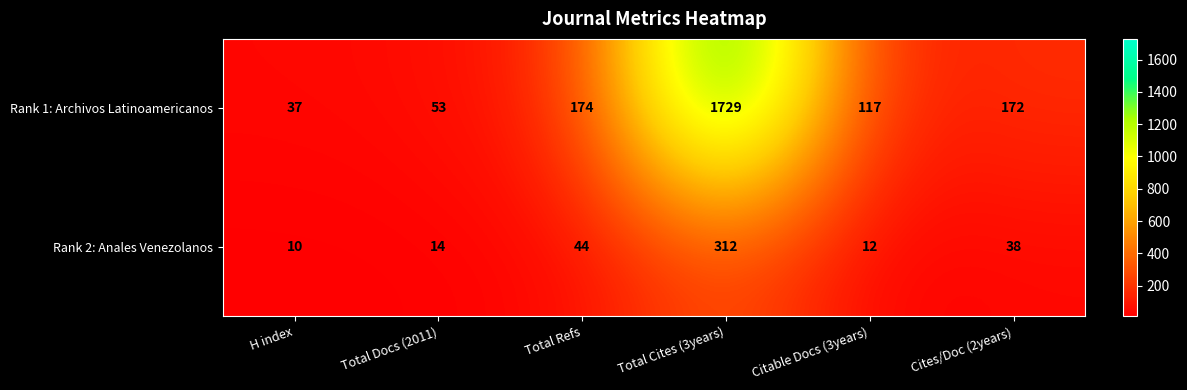

What is the difference between the highest and lowest values at H index?

27